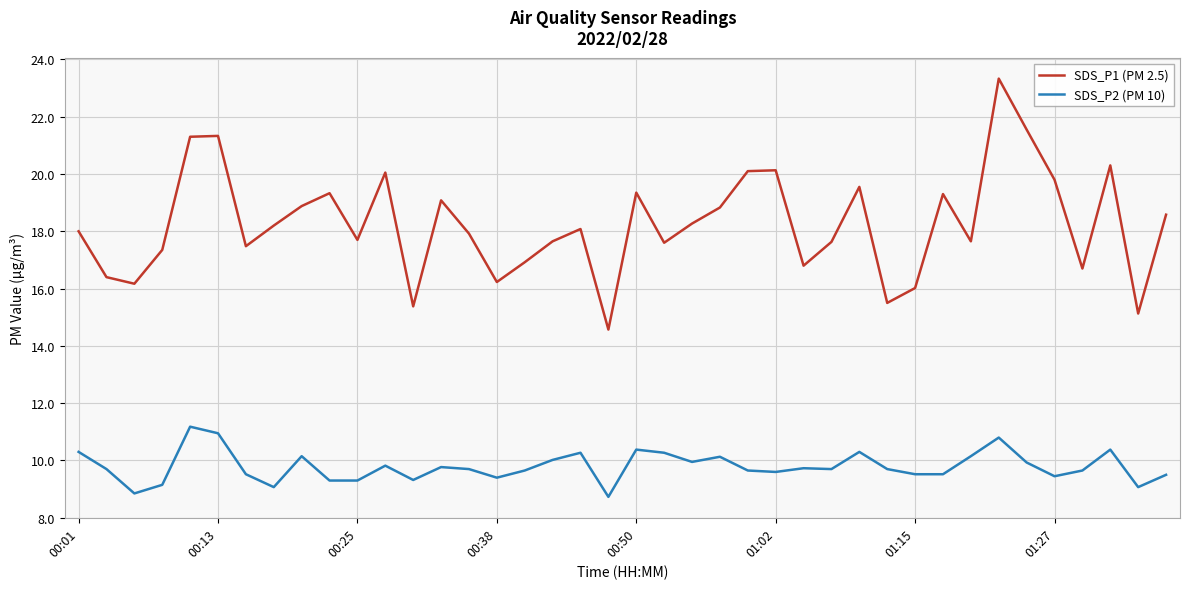

Rank the series by their average value, from highest to lowest.

SDS_P1 (PM 2.5), SDS_P2 (PM 10)